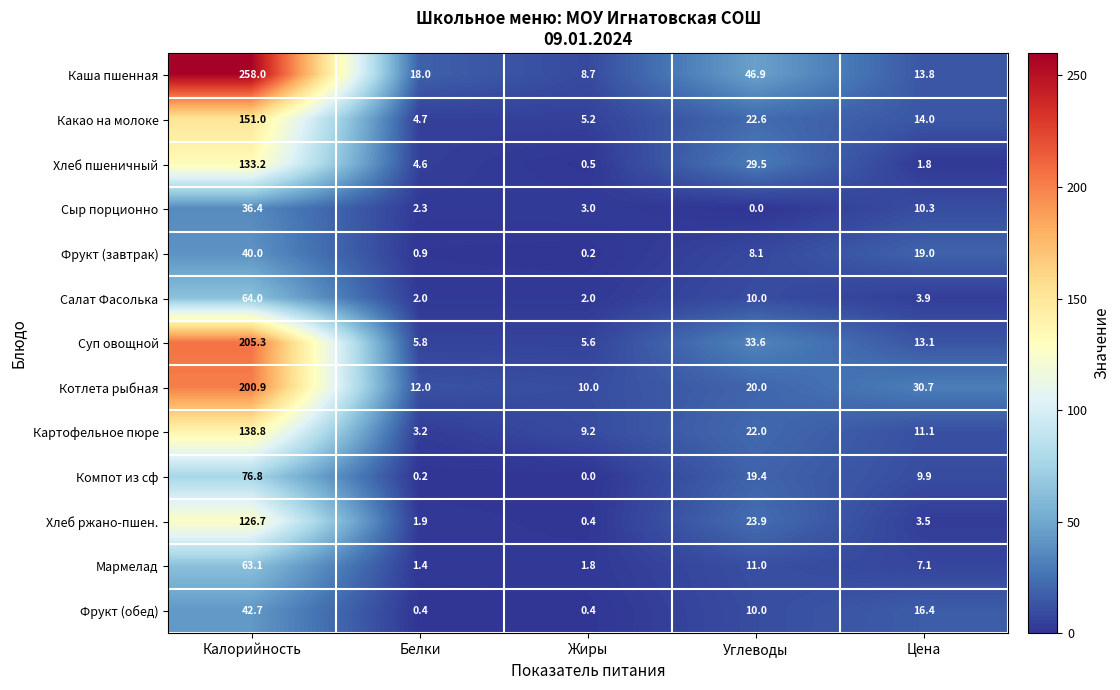

How many series are shown in this chart?

13